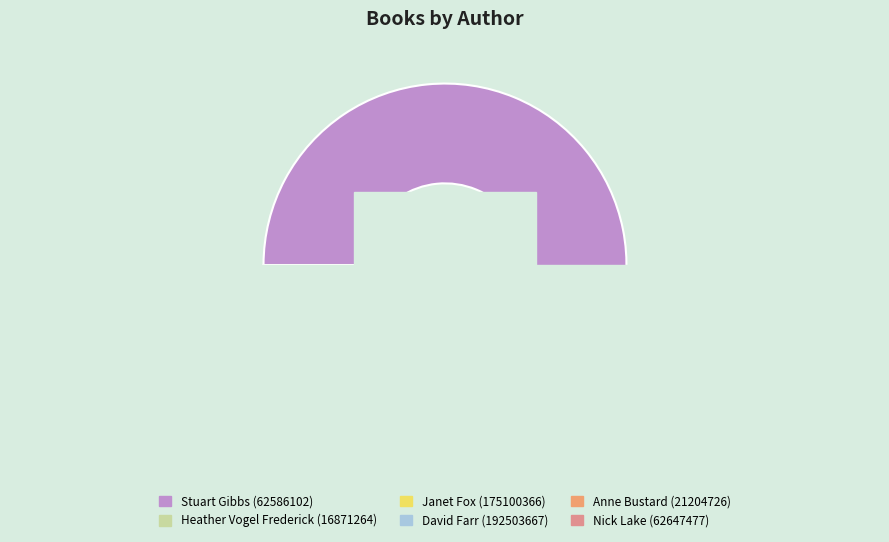

To the nearest percent, what is the combined percentage of Heather Vogel Frederick (16871264) and Stuart Gibbs (62586102)?

75%